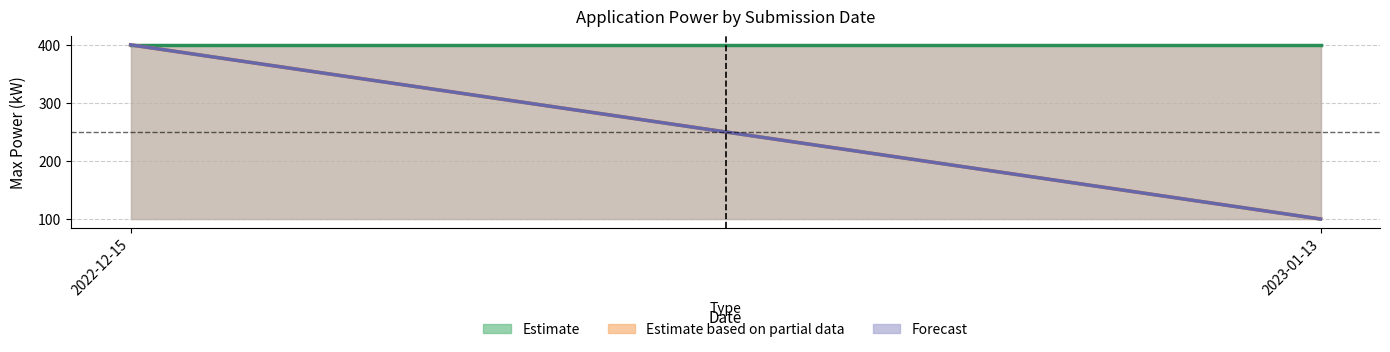

Count the number of categories in the chart.

2